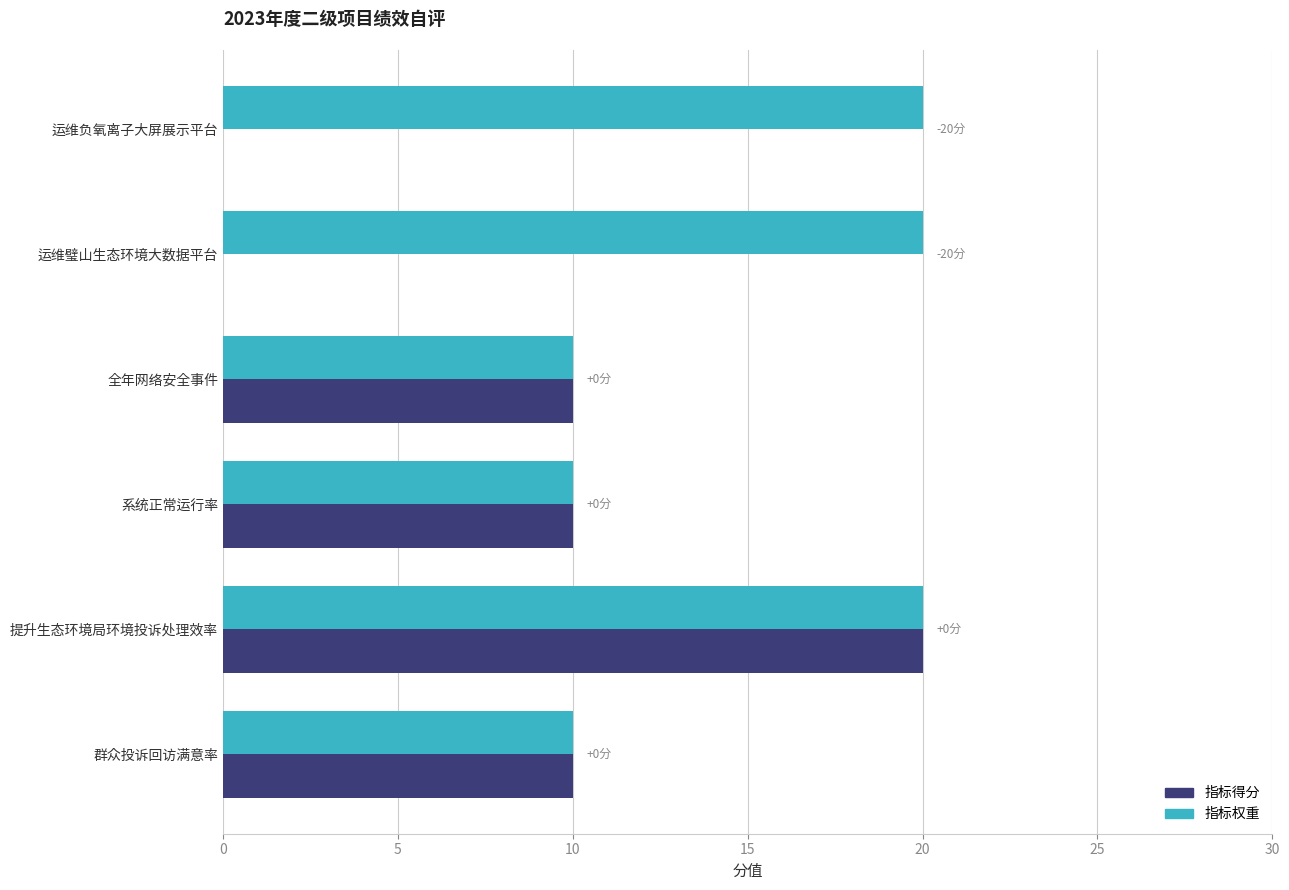

What are all the series names shown in the legend?

指标得分, 指标权重